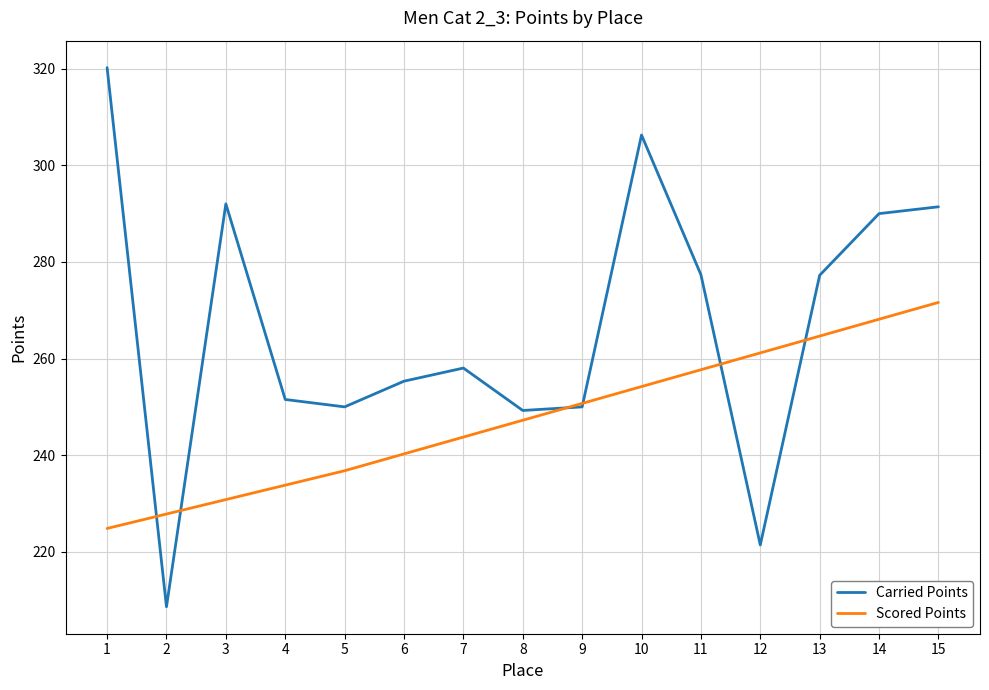

Rank the series by their maximum value, from highest to lowest.

Carried Points, Scored Points